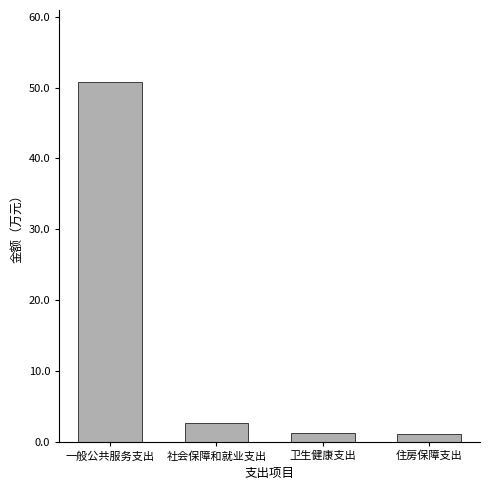

What is the ratio of the value at 住房保障支出 to the value at 卫生健康支出?

1.0